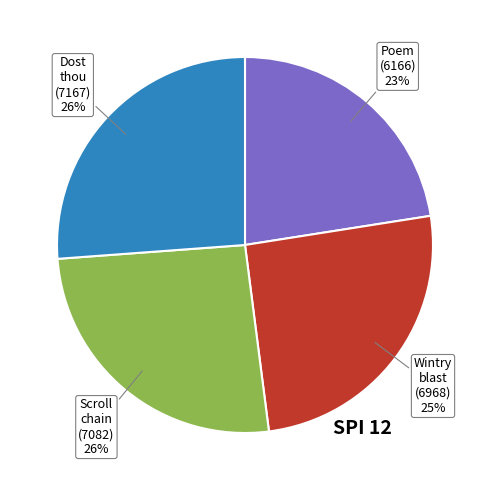

Does any single category account for the majority?

No